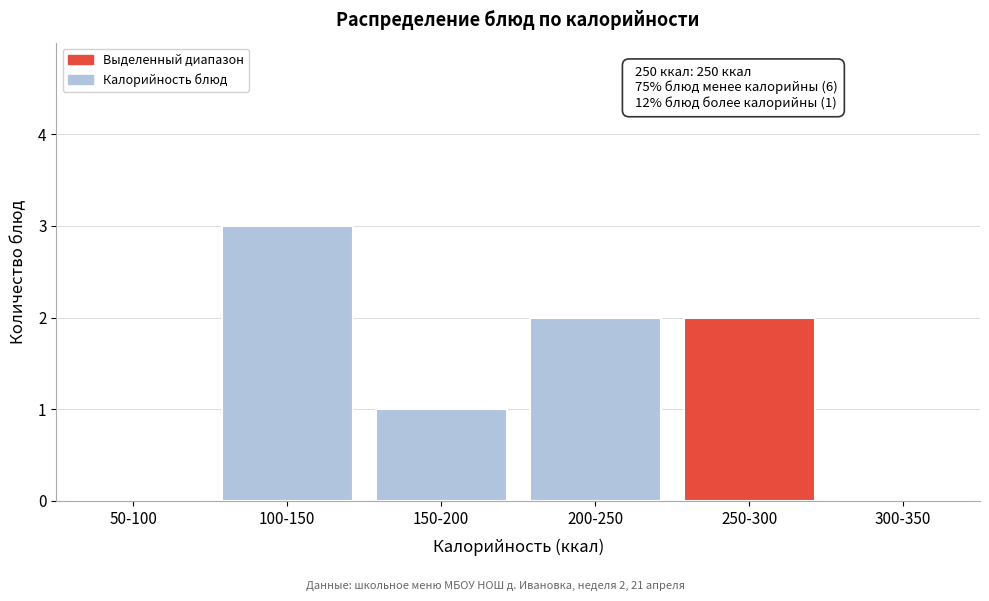

Reading left to right, transcribe all the data shown in this chart.

50-100=0	100-150=3	150-200=1	200-250=2	250-300=2	300-350=0